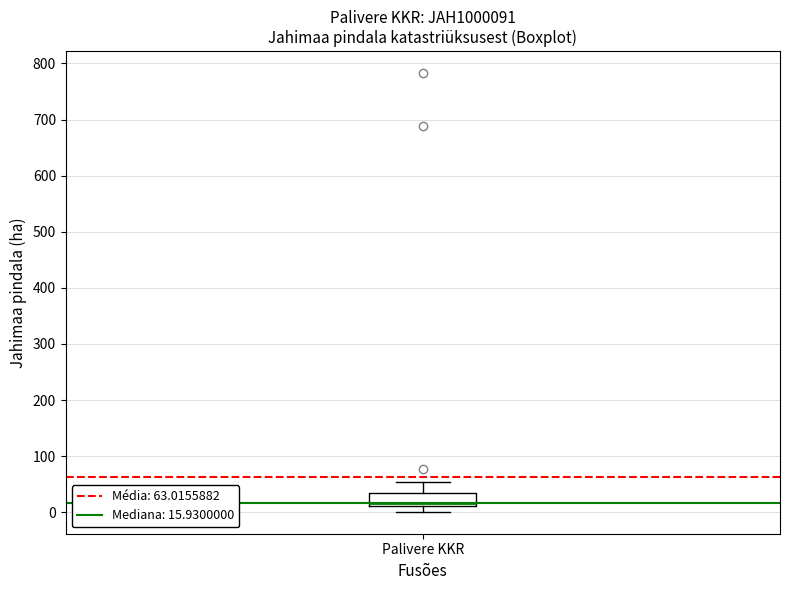

Transcribe this box plot: give where the median line is, the range the box spans, and where the two whiskers end, as read against the y-axis. The values are not printed on the chart, so give them approximately, as read against the axis.

median 20, box 10 to 30, whiskers 0 to 50